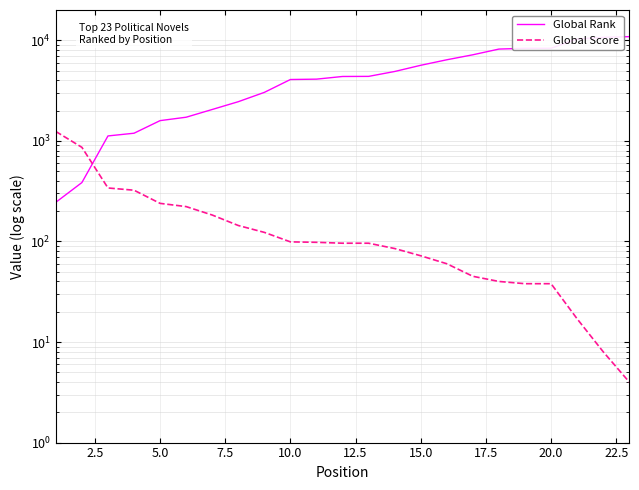

Is it true that Global Score equals 110 at 7.5?

False